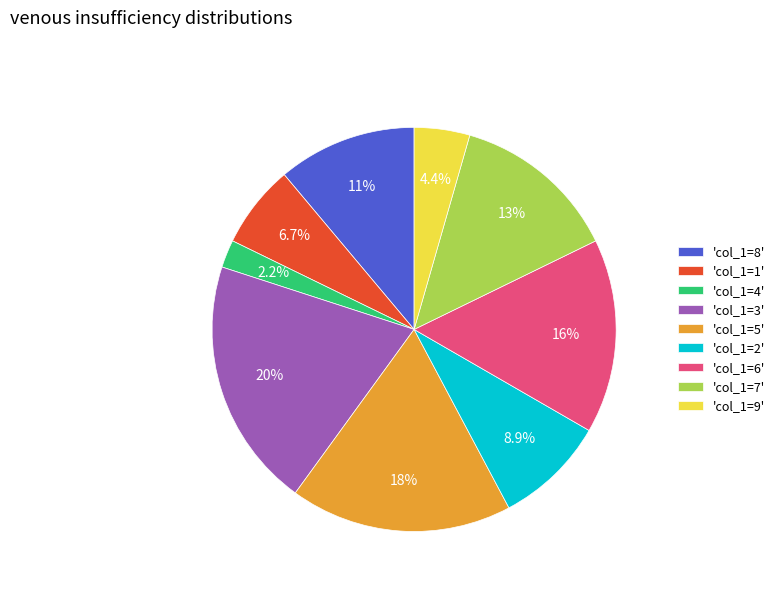

Is the sum of 'col_1=4' and 'col_1=2' greater than half?

No